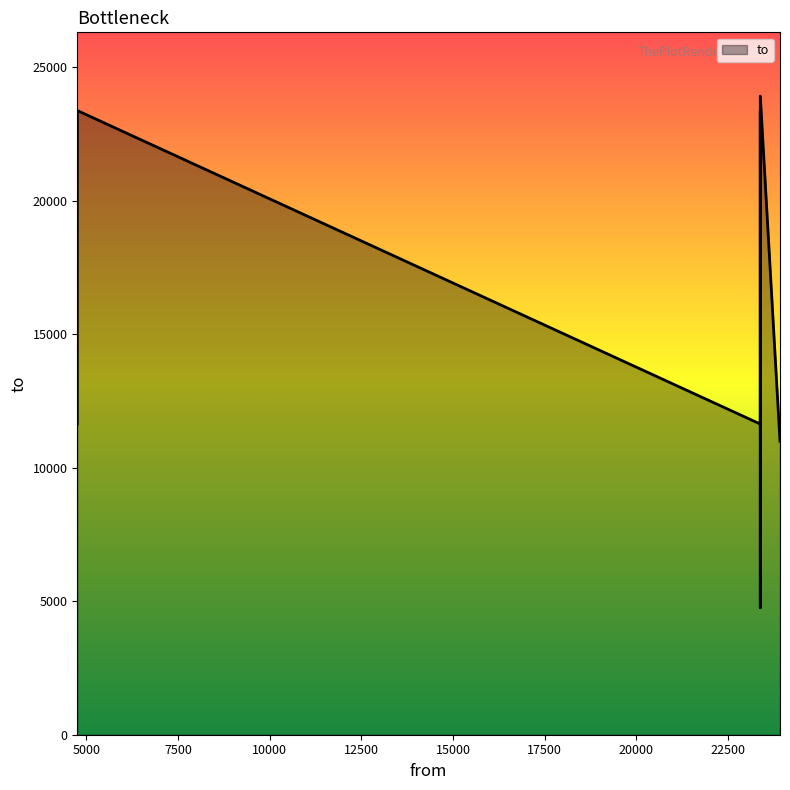

Is it true that the value at 23376 is 11635?

True